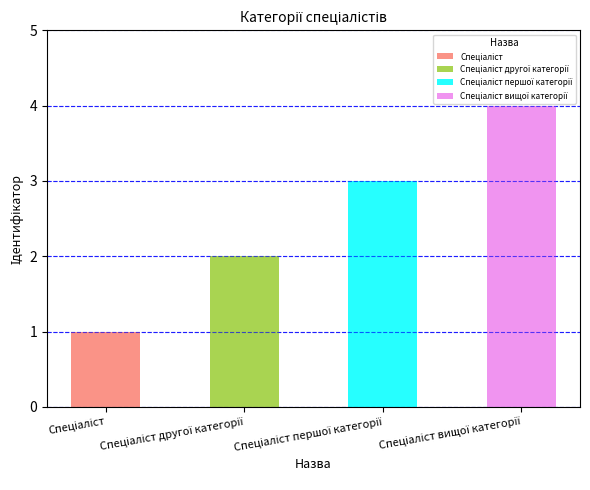

At which label is the value closest to 2?

Спеціаліст другої категорії